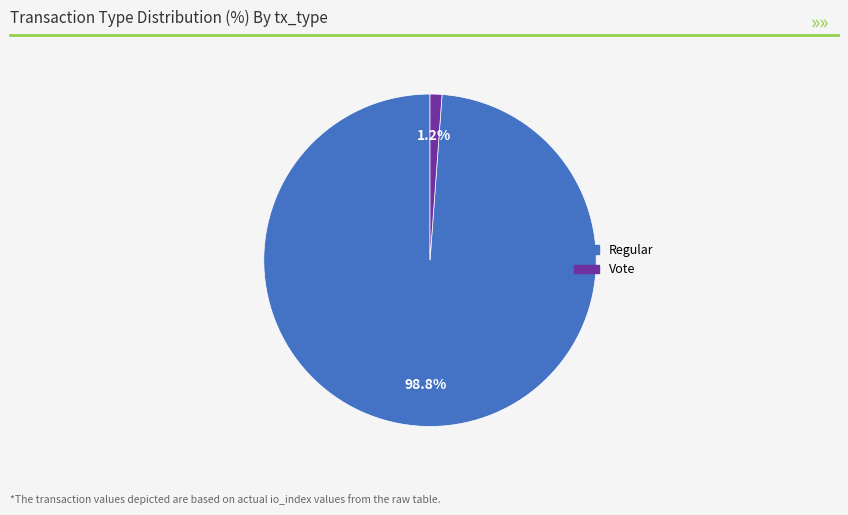

What is the largest slice in the pie chart?

Regular